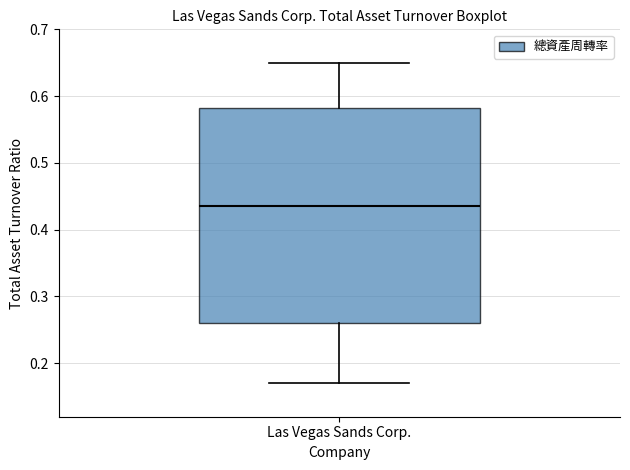

Read this box plot against the y-axis: the position of the median line, the range covered by the box, and the ends of both whiskers. The values are not printed on the chart, so give them approximately, as read against the axis.

median 0.44, box 0.26 to 0.58, whiskers 0.17 to 0.65